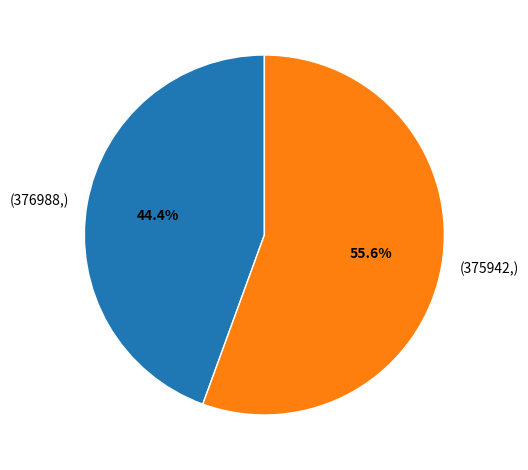

Is there a majority slice in this chart?

Yes